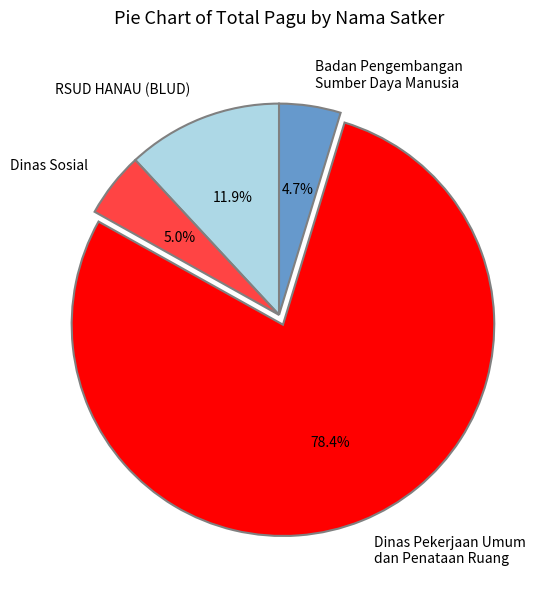

How many segments does this pie chart have?

4